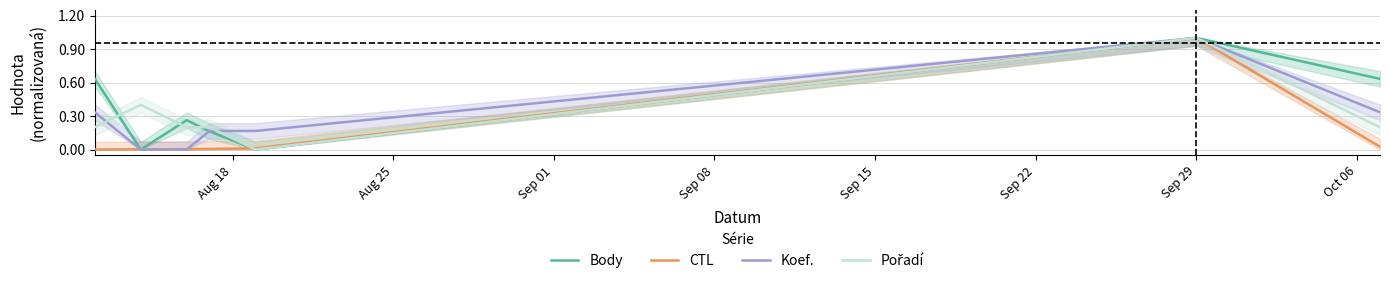

Which series has the largest total across all categories?

Body